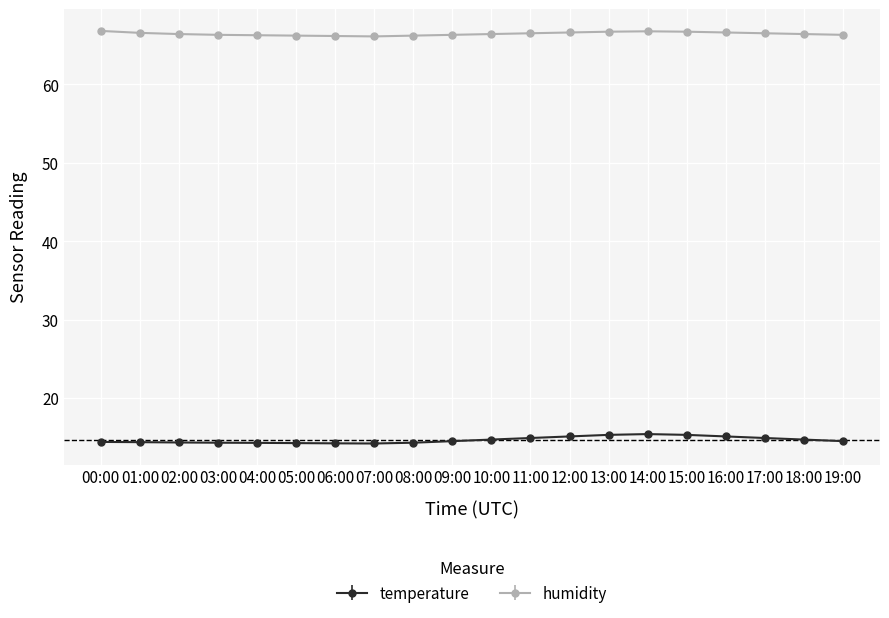

What is the spread (max minus min) of values at 13:00?

51.4